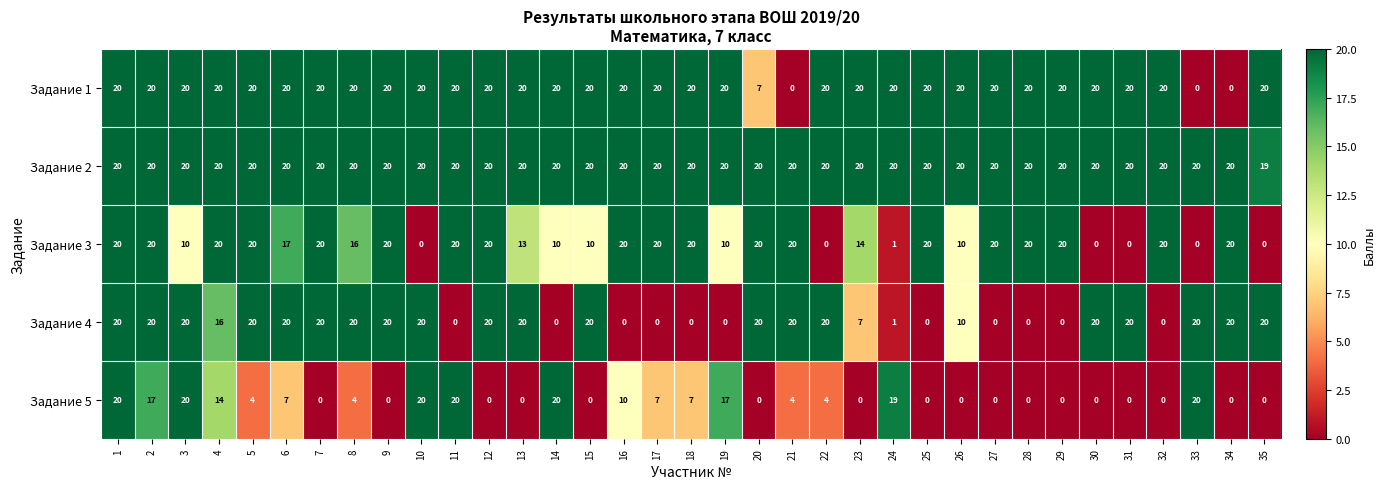

What is the sum of all Задание 3 values?

491